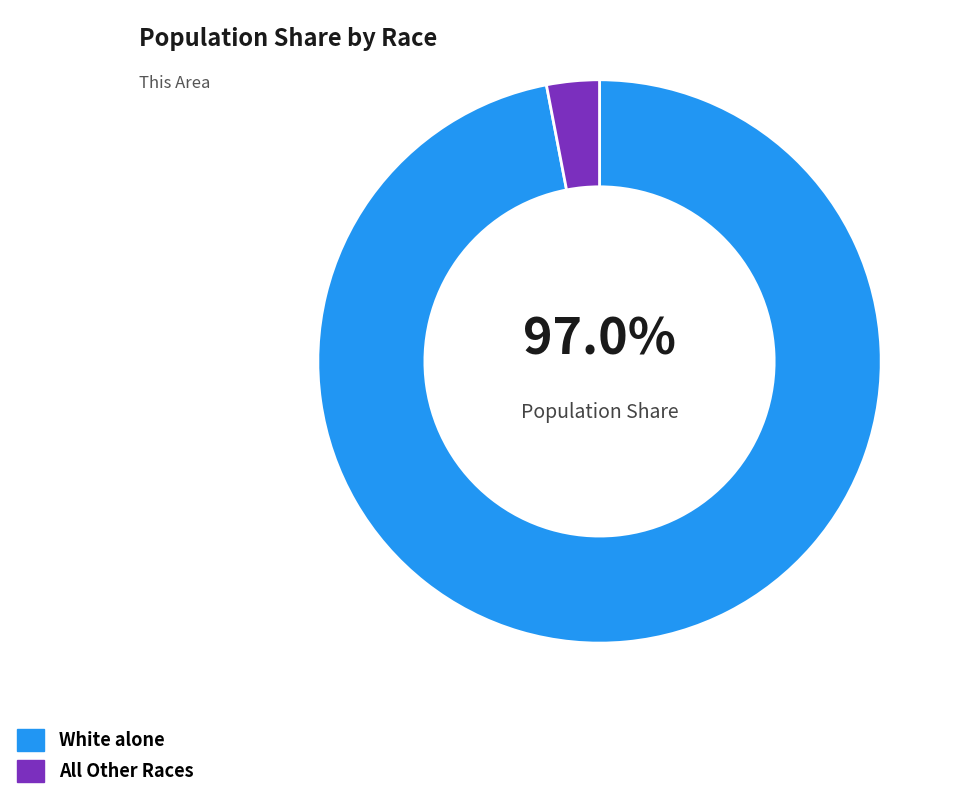

Is there a majority slice in this chart?

Yes